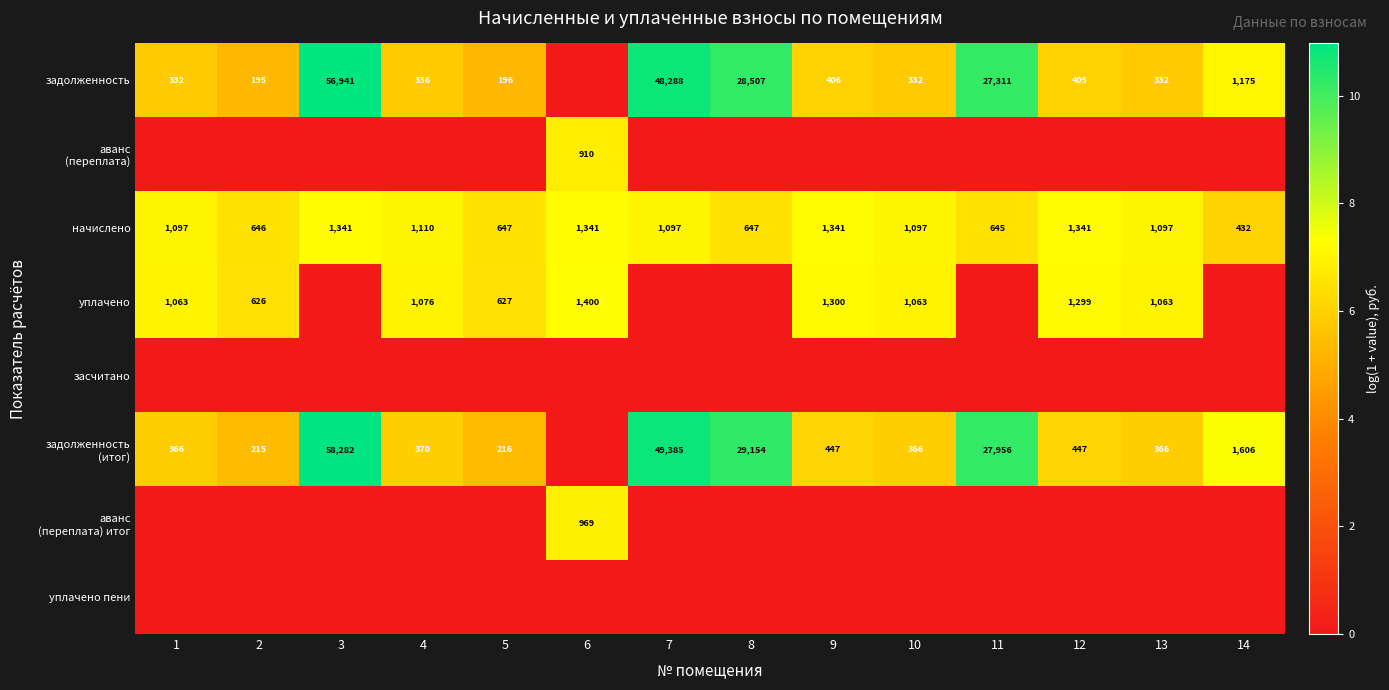

The начислено series shows 376 at 5. True or false?

False